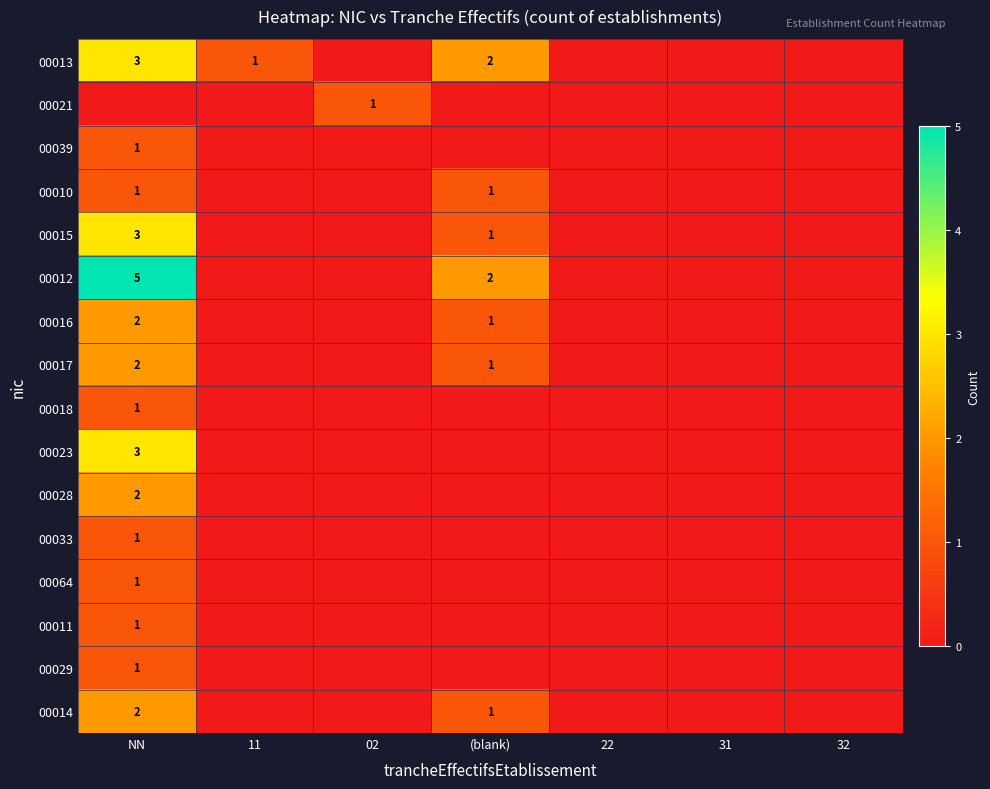

The value of 00018 at NN is 1. True or false?

True